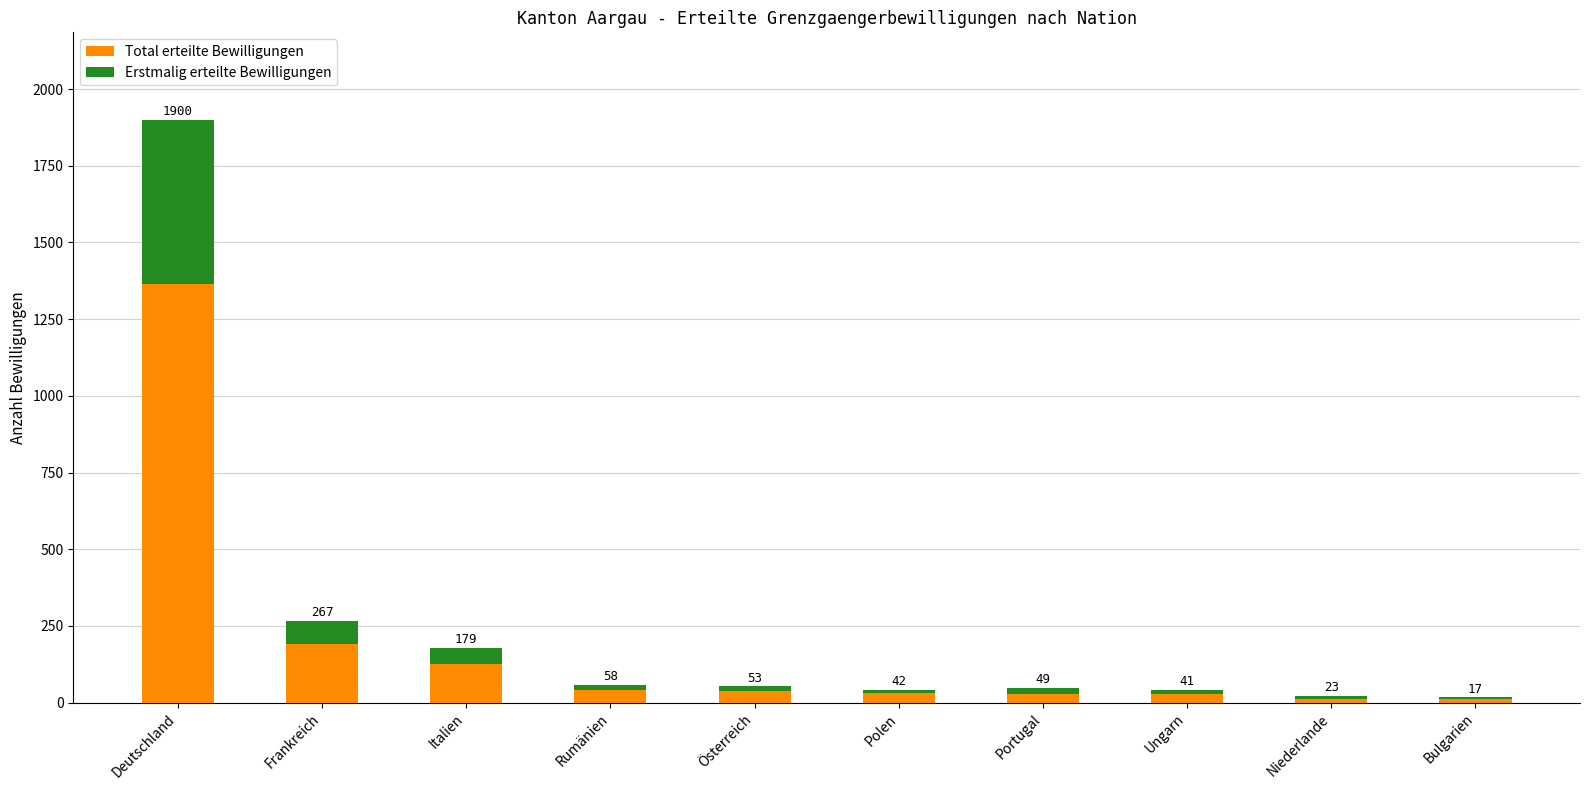

Are the bars grouped side by side (vs. stacked)?

No